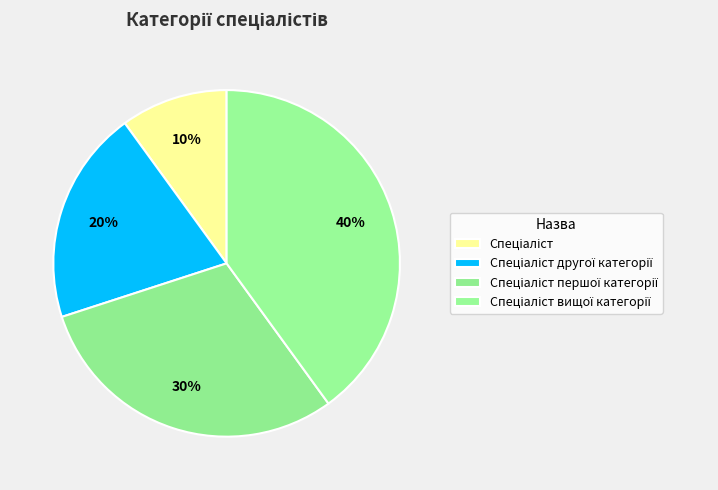

Is Спеціаліст другої категорії the majority of the pie?

No